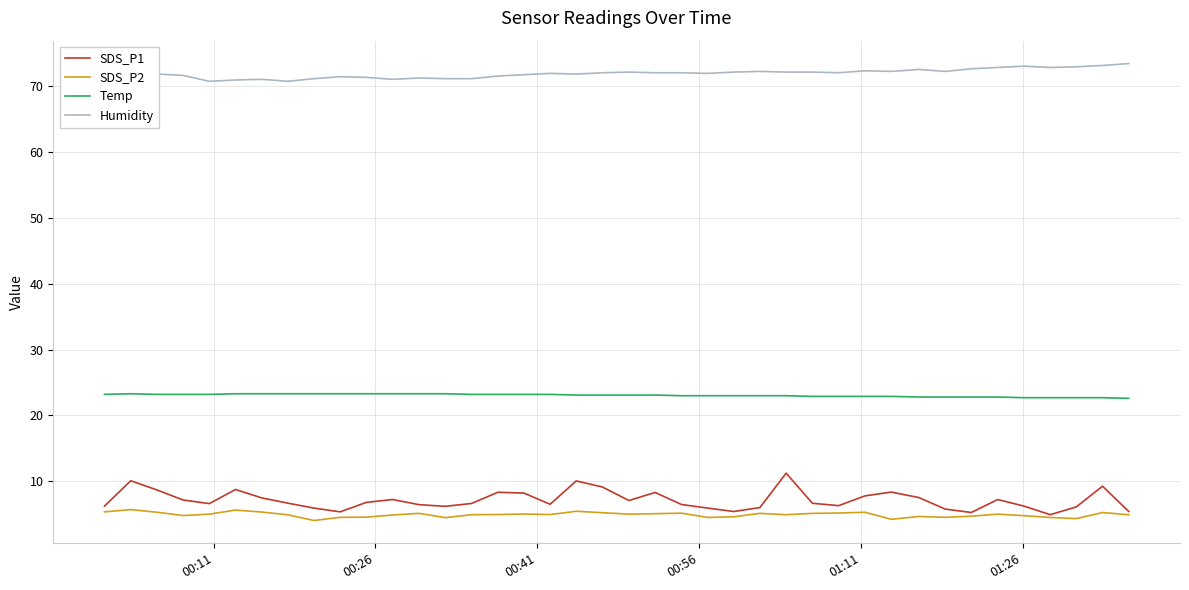

True or false: Temp and SDS_P2 intersect in this chart.

False